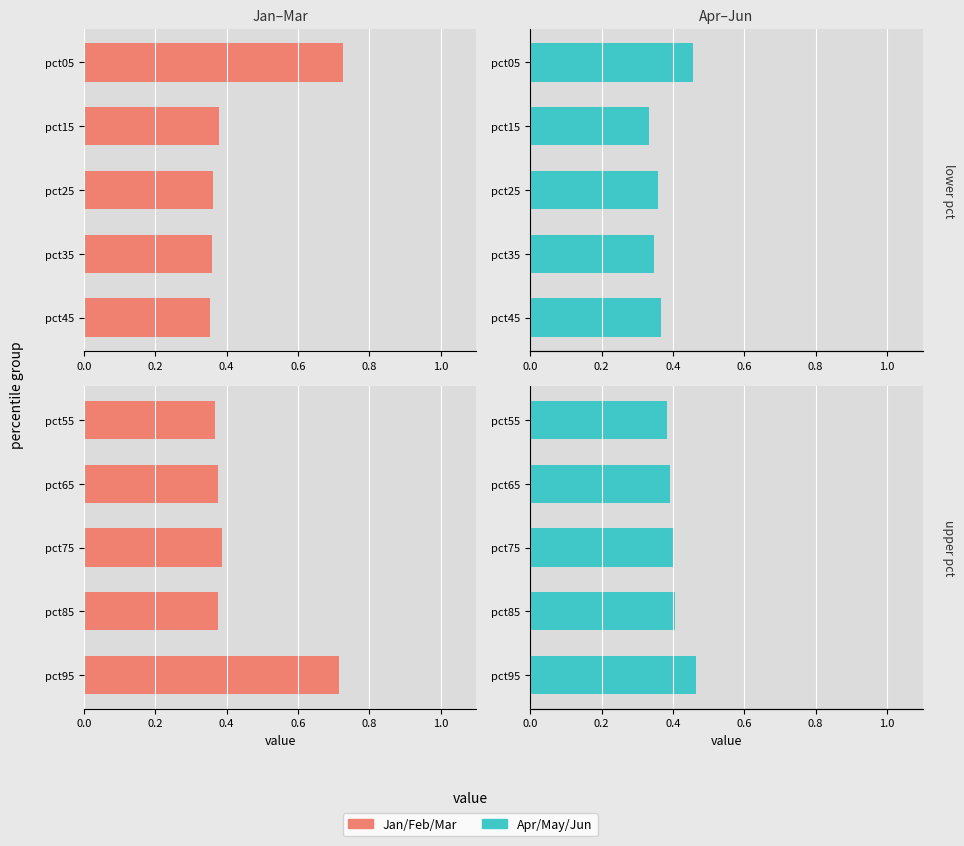

What is the maximum value for Apr/May/Jun?

0.5